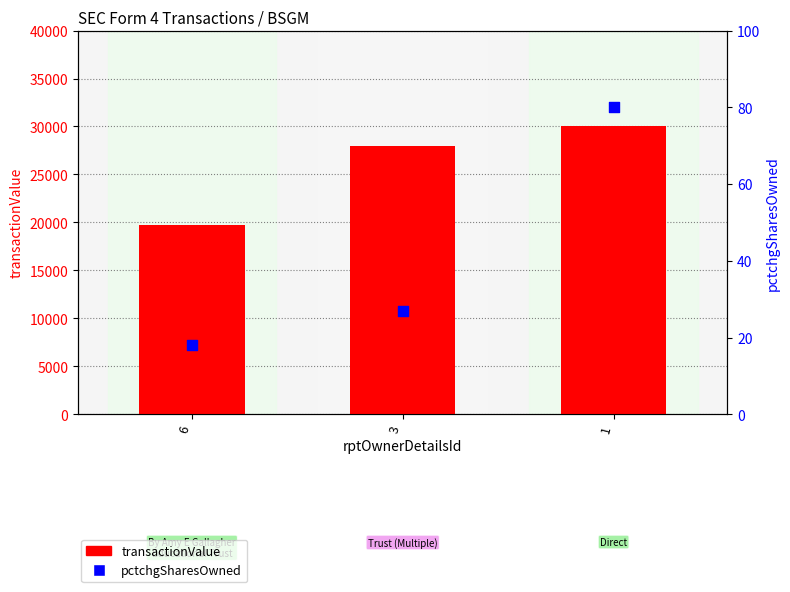

What are all the series names shown in the legend?

transactionValue, pctchgSharesOwned